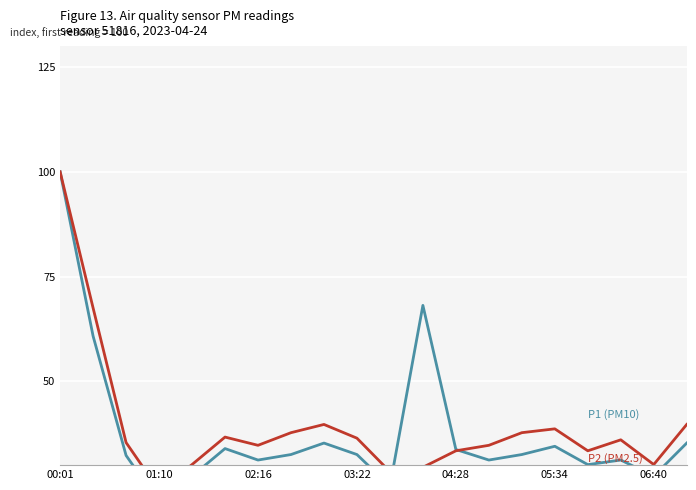

What is the total value across all series at 04:28?

67.2